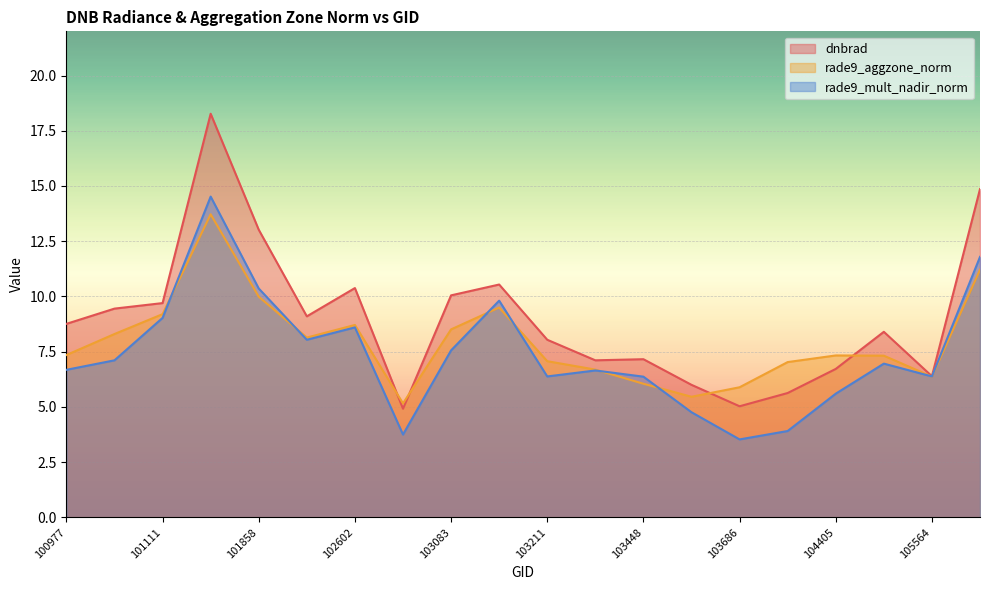

What value does the rade9_mult_nadir_norm series have at 101111?

9.0